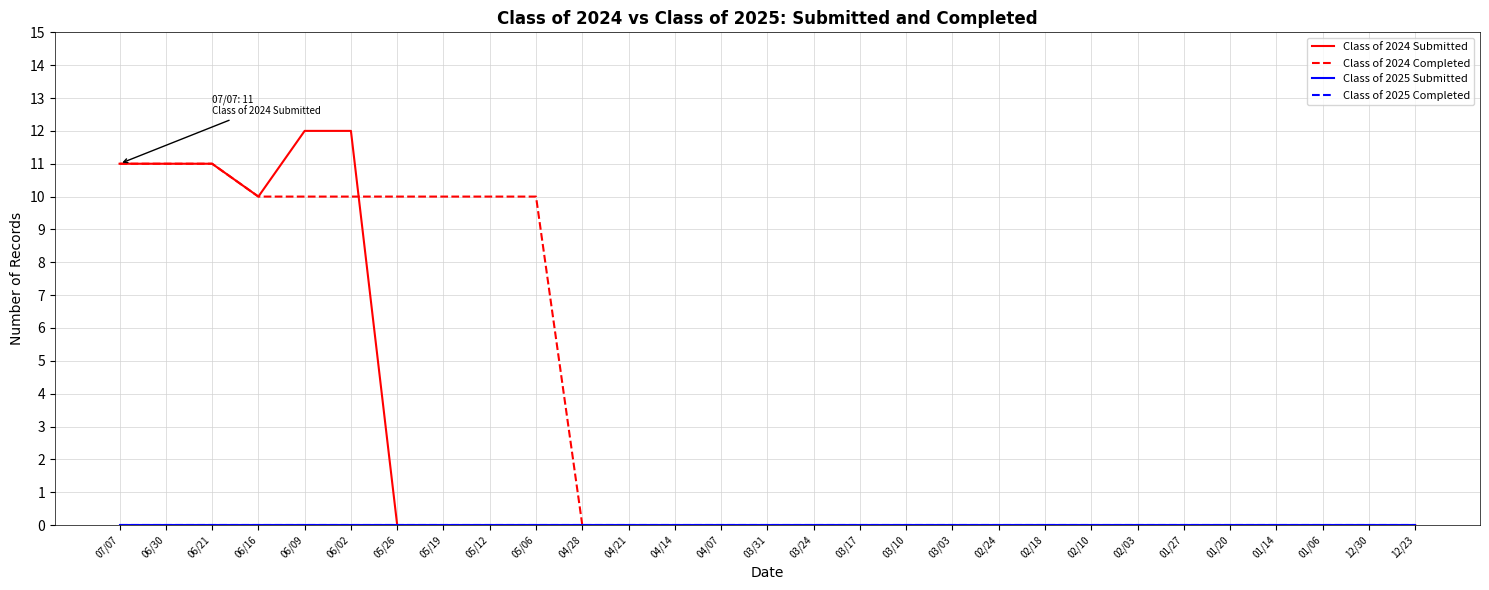

What is the label of the 27th point from the right?

06/21